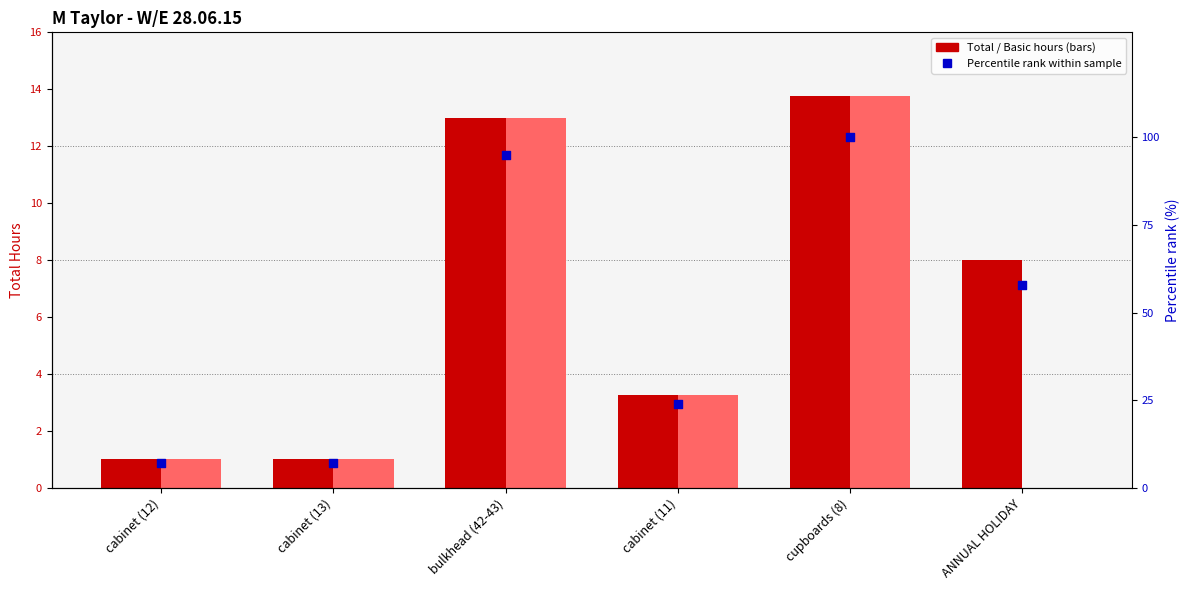

Which series reaches the minimum Y coordinate?

Basic Hours